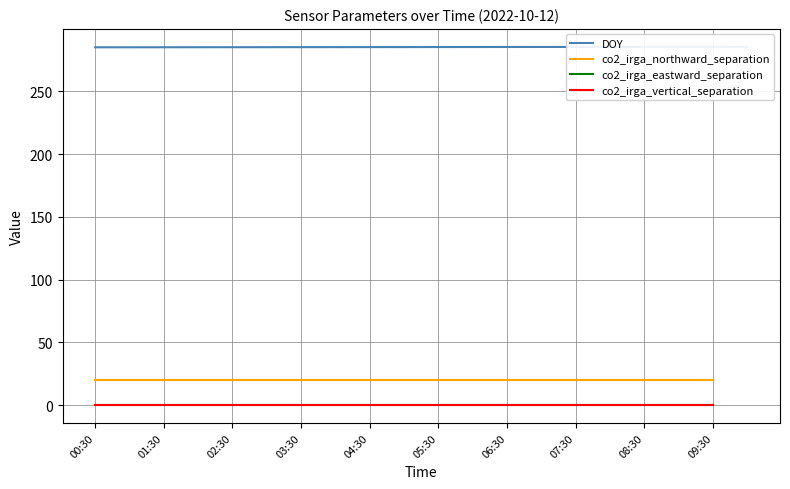

Which series has the widest spread of values?

DOY